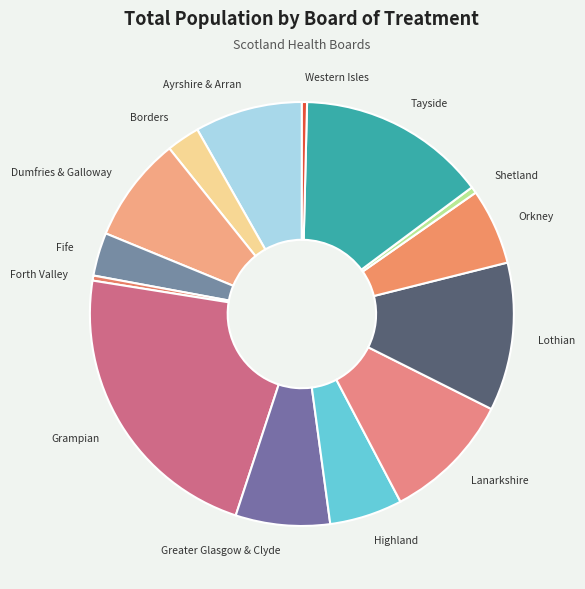

Count the number of slices in the pie.

14